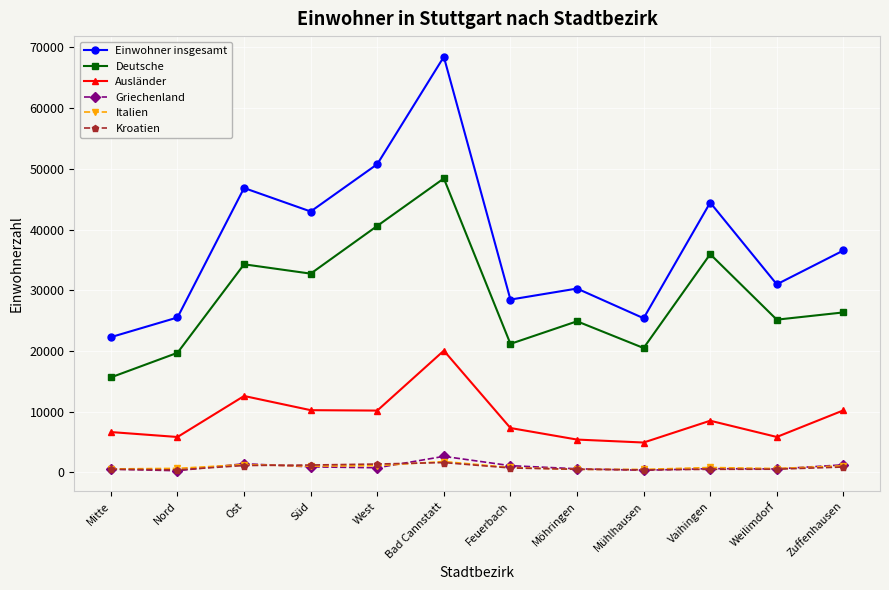

What is the maximum value for Einwohner insgesamt?

68458